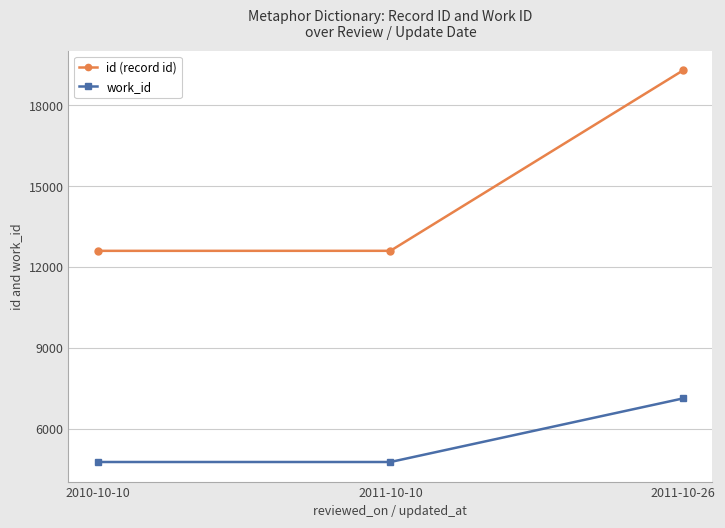

Rank the series at 2011-10-26 from highest to lowest value.

id (record id), work_id